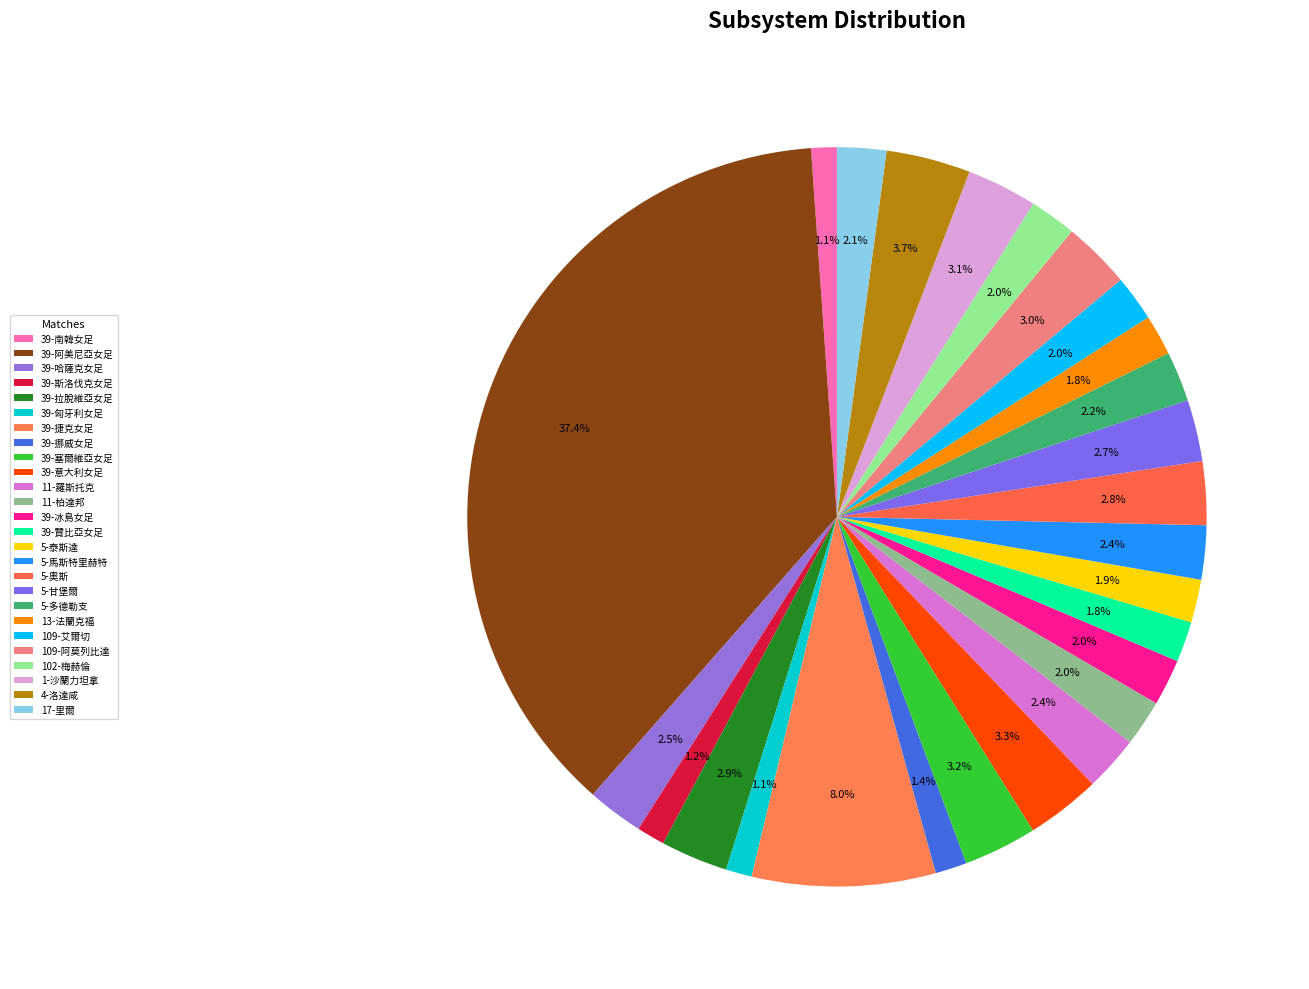

Between 5-泰斯達 and 39-哈薩克女足, which is larger?

39-哈薩克女足